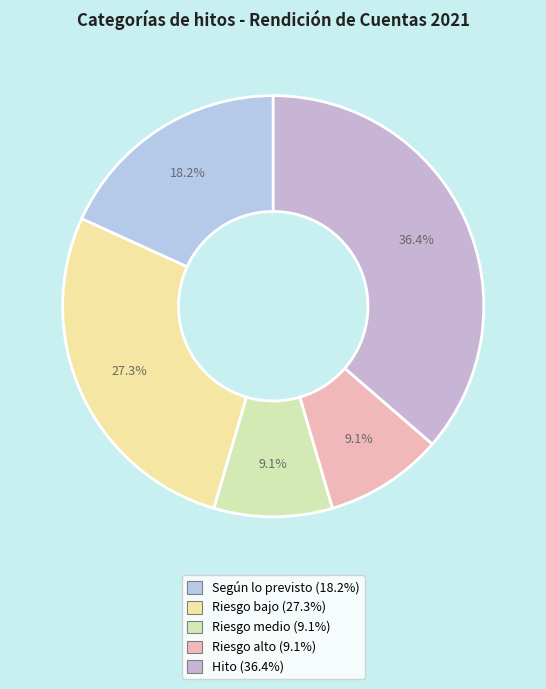

Approximately how many times larger is the value at Según lo previsto compared to Riesgo bajo?

0.7